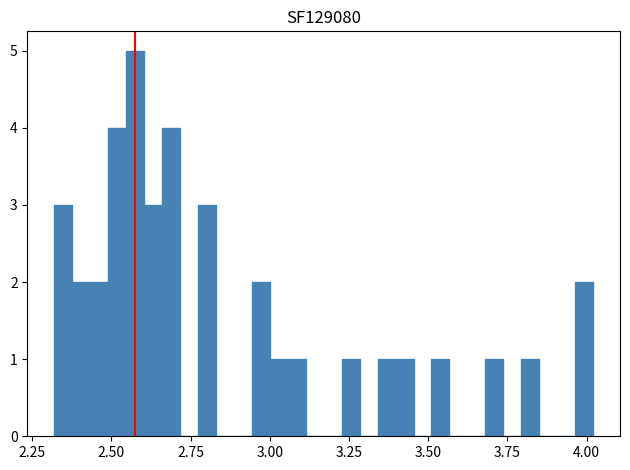

Read against the x-axis, roughly where is the centre of the tallest bar?

2.55